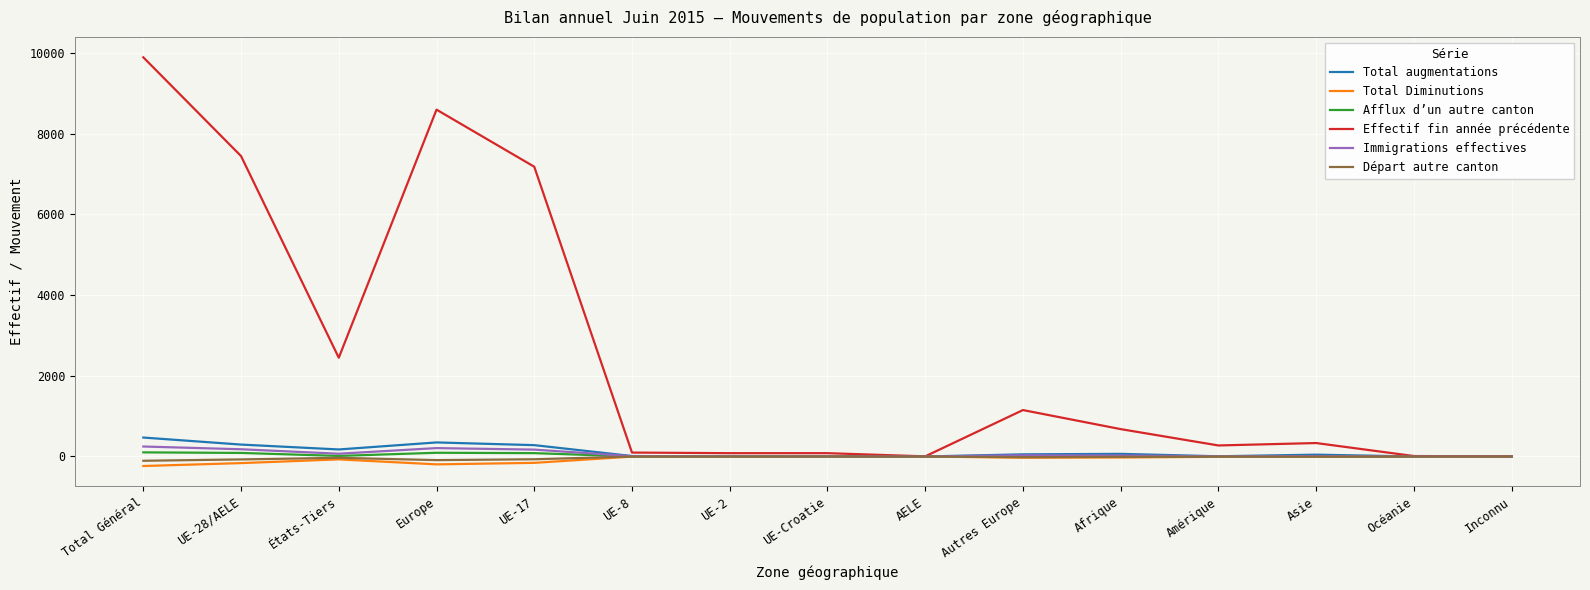

What is the approximate value of Total augmentations at UE-28/AELE?

295